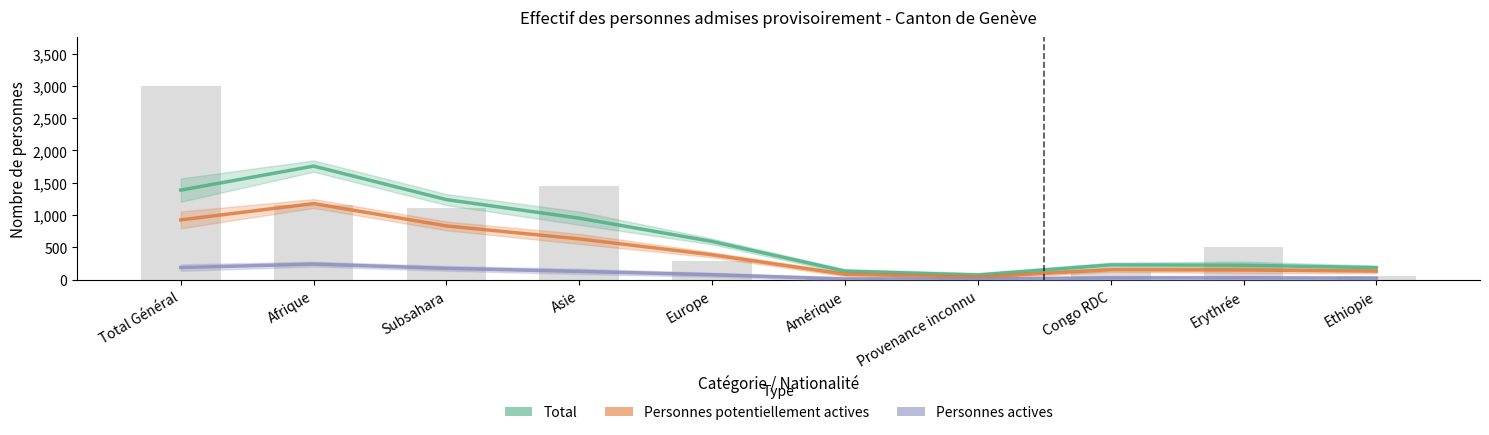

What is the spread (max minus min) of values at Provenance inconnu?

64.0